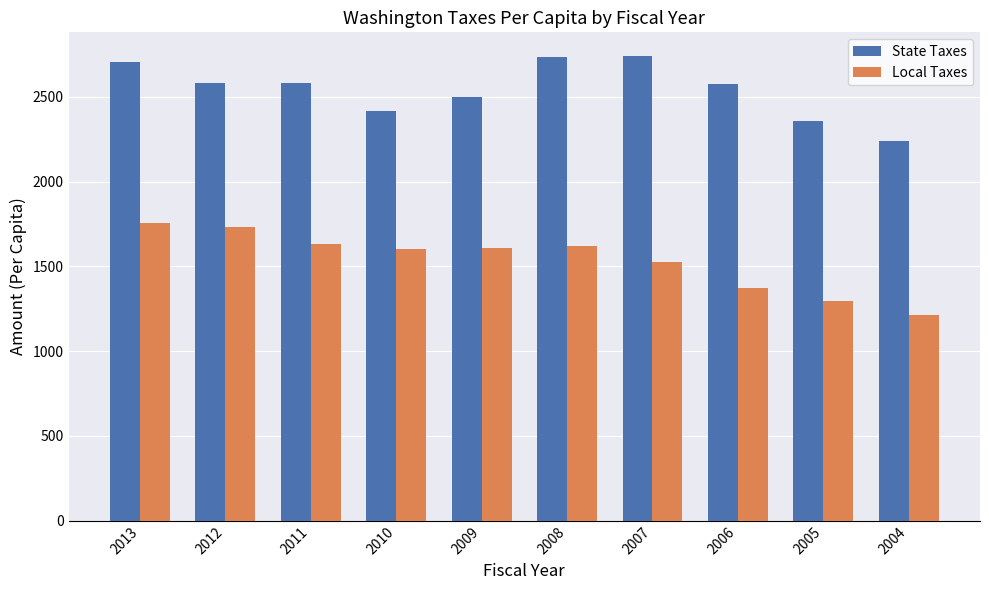

What is the spread (max minus min) of values at 2007?

1217.0